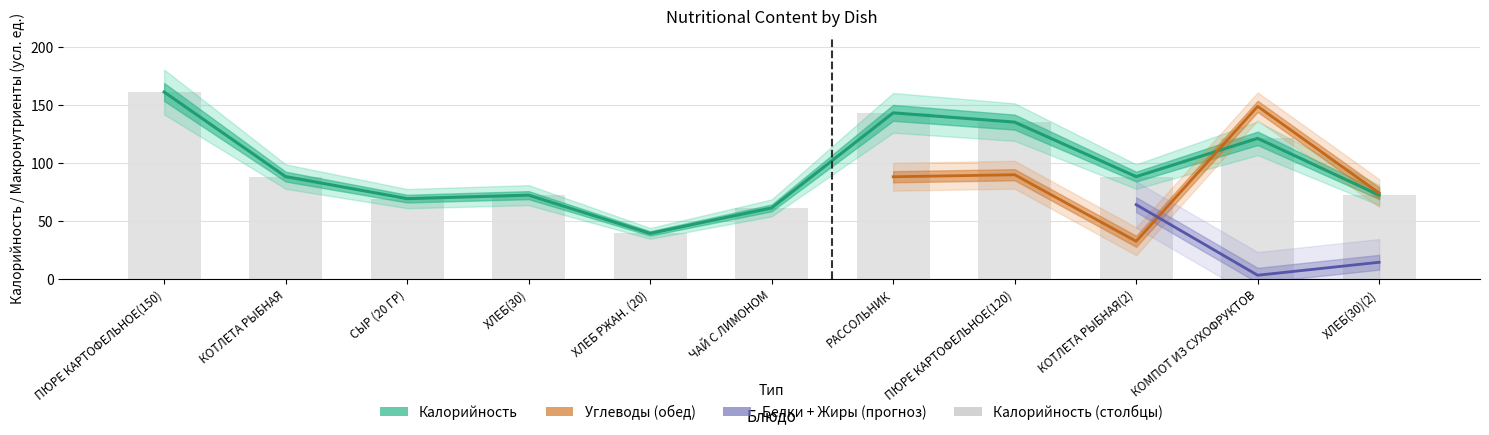

True or false: the data shows 45 at ХЛЕБ(30)(2).

False